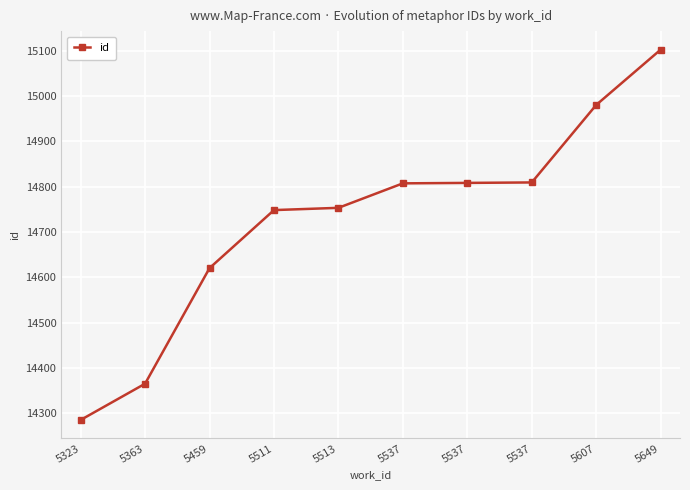

Is it true that the value at 5459 is 14620?

True